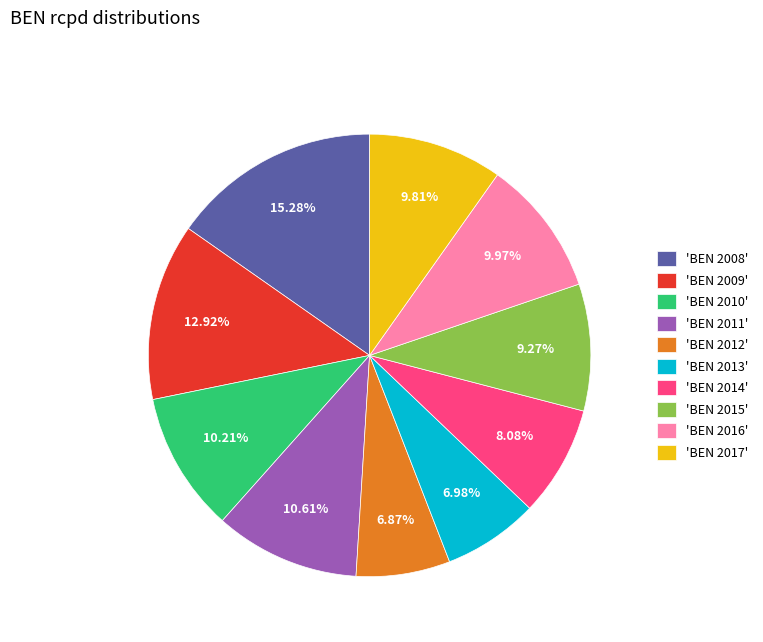

Between 'BEN 2009' and 'BEN 2011', which is larger?

'BEN 2009'